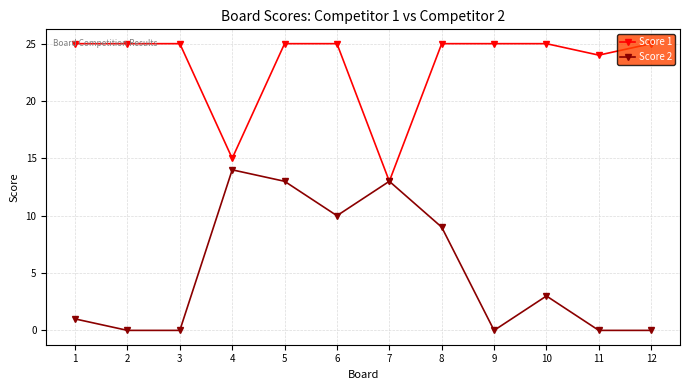

Which series changed the most between 5 and 6?

Score 2